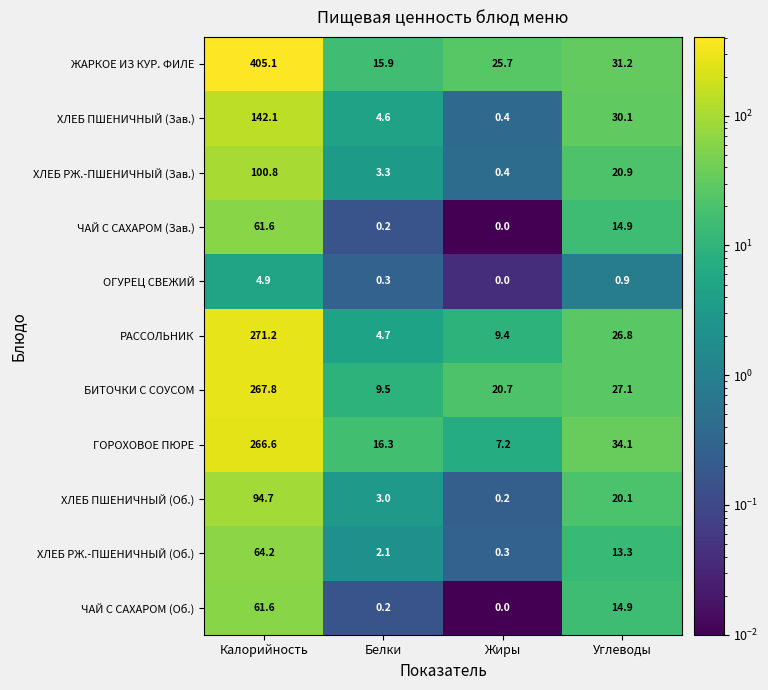

What value does the БИТОЧКИ С СОУСОМ series have at Жиры?

20.7